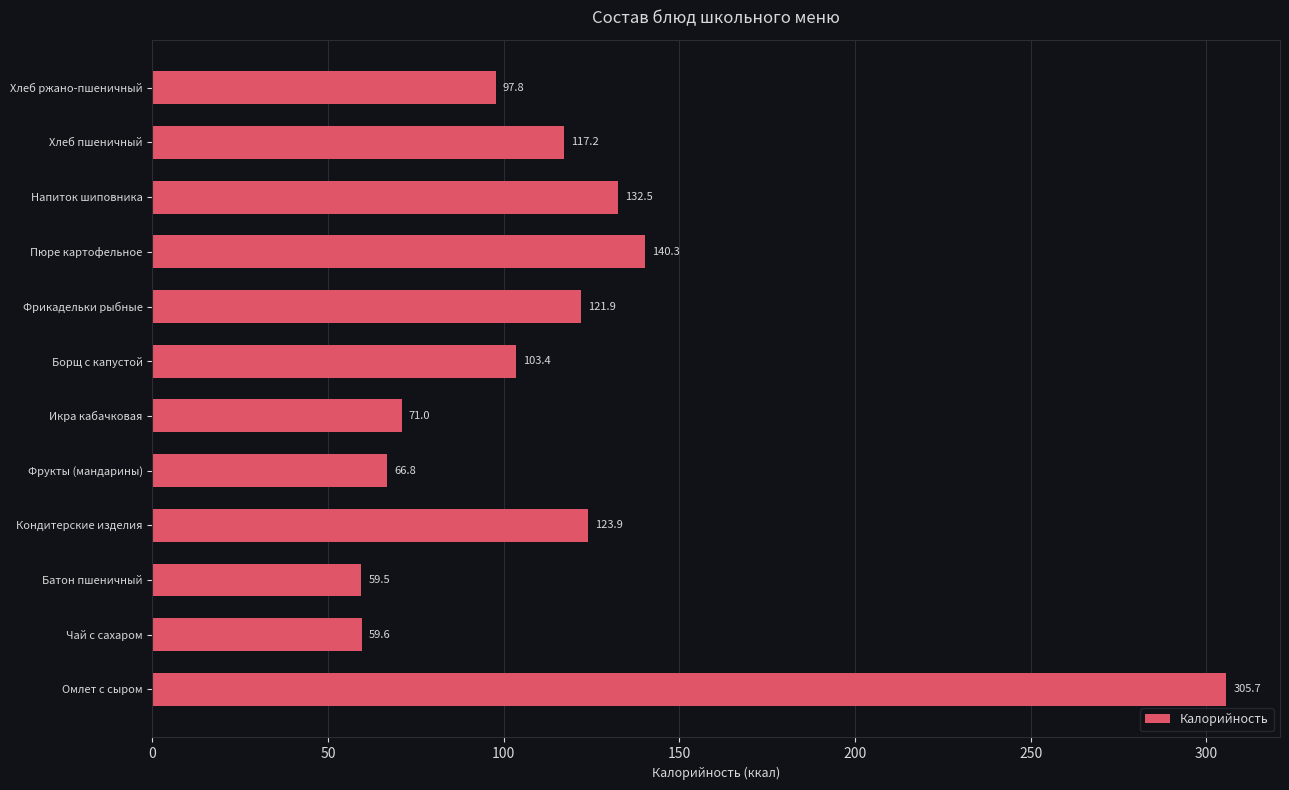

Count the number of values greater than 117.

6